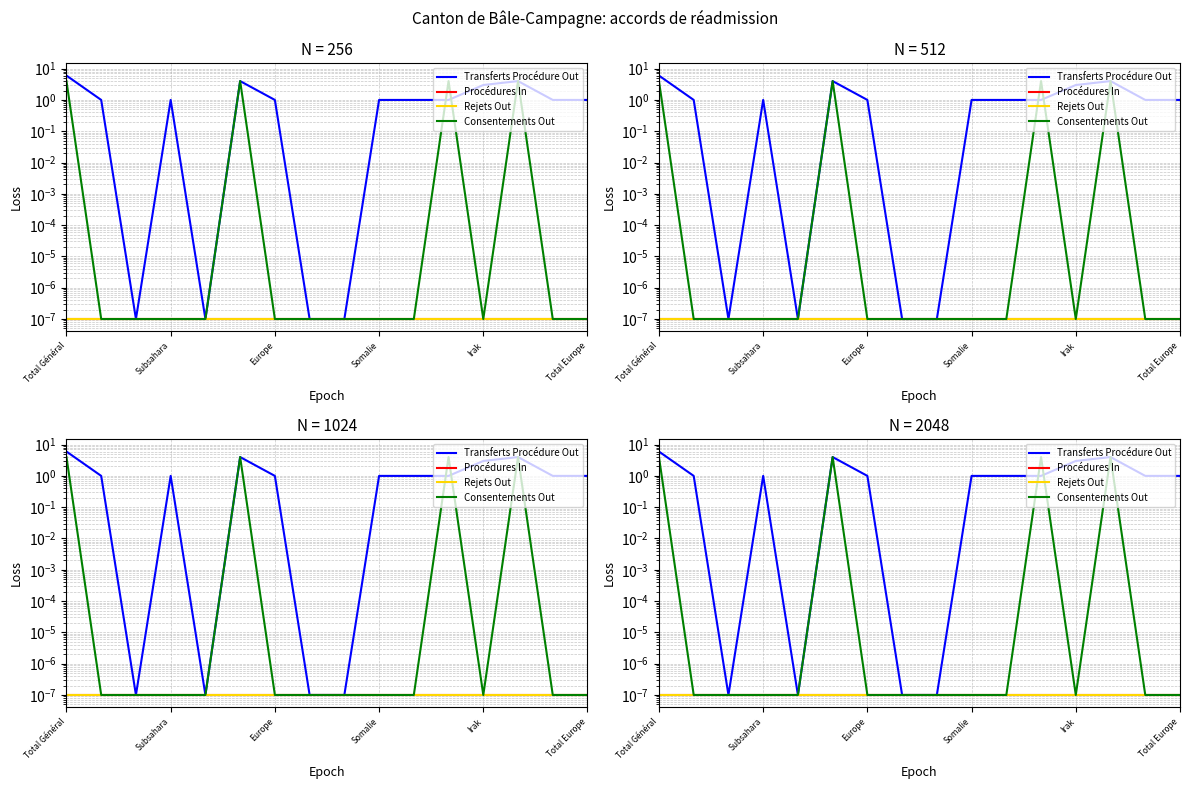

How many lines are shown in the chart?

4